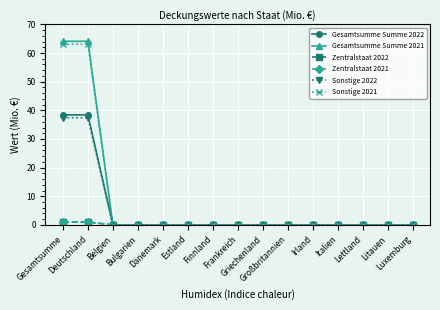

Is this an area chart (filled region under the line)?

No